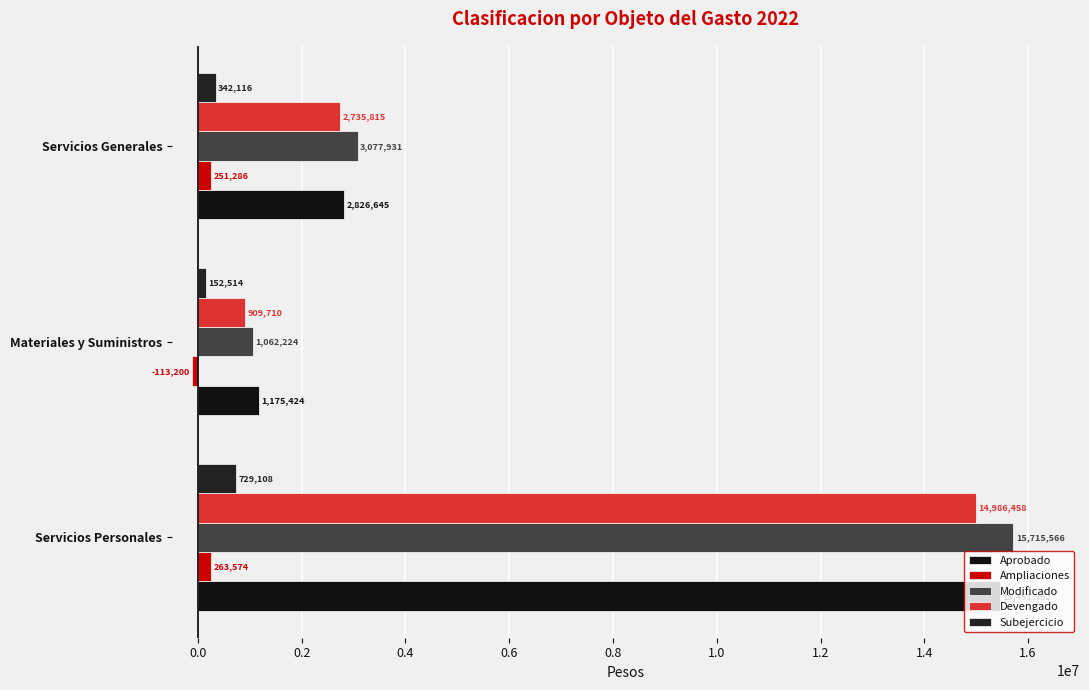

What are all the series names shown in the legend?

Aprobado, Ampliaciones, Modificado, Devengado, Subejercicio